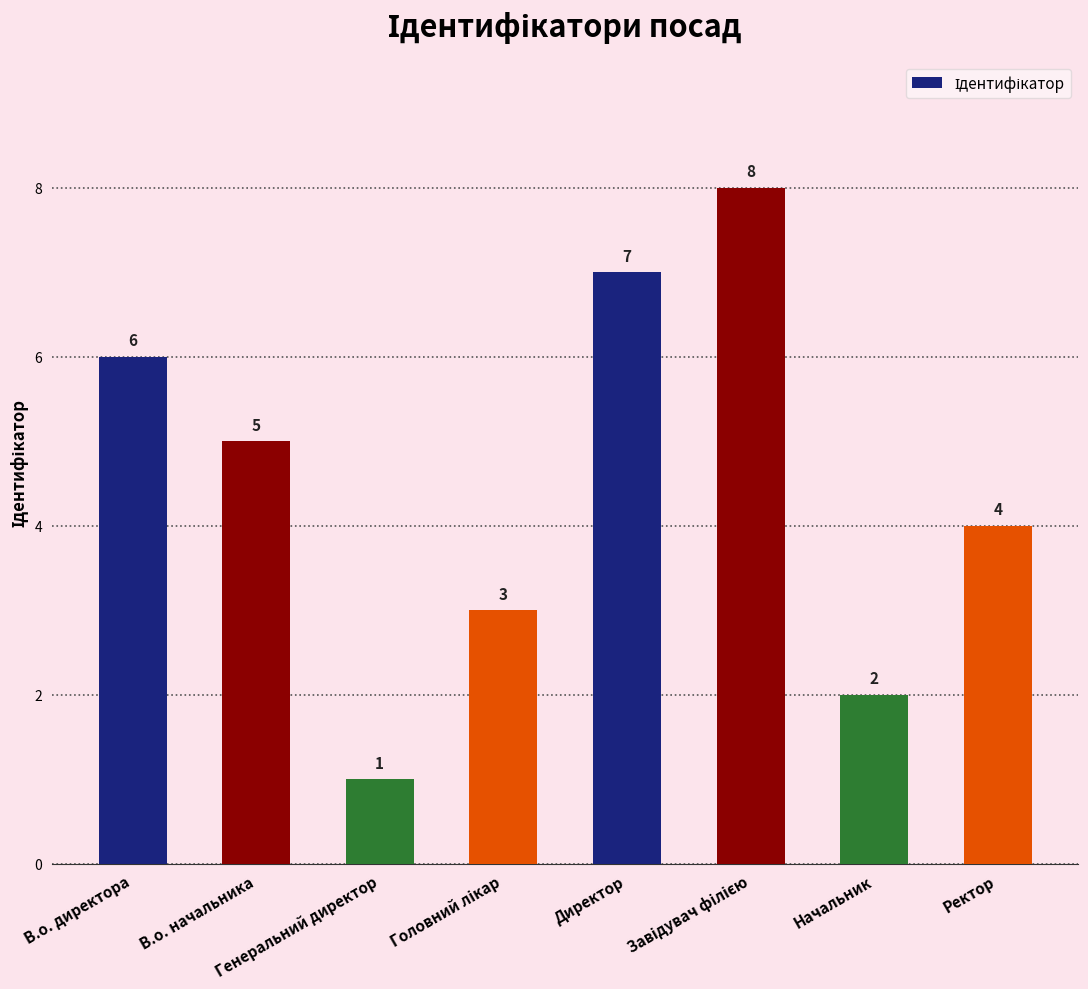

What is the greatest value displayed?

8